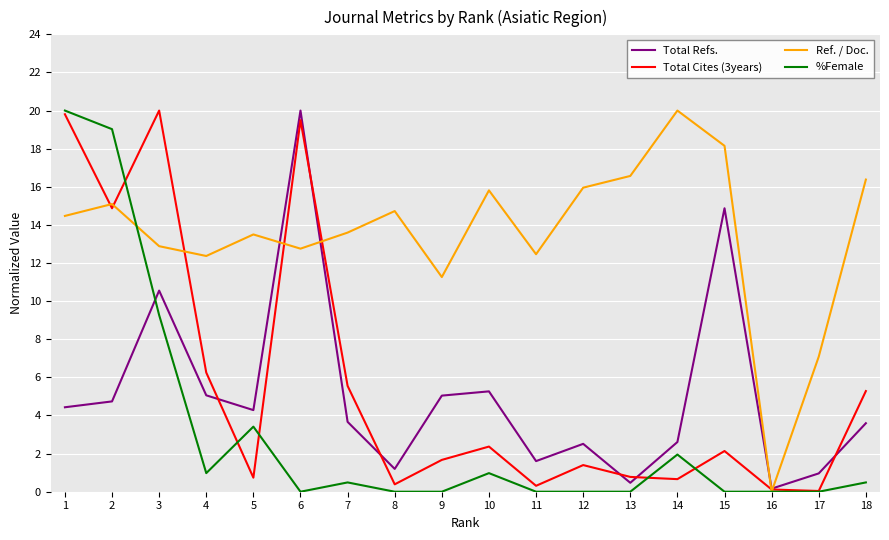

Is it true that Total Refs. equals 29.3 at 6?

False